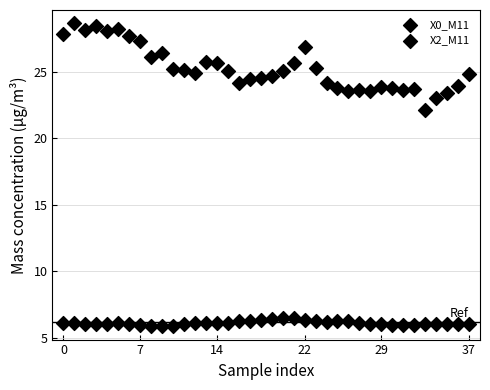

How many data points are displayed?

76